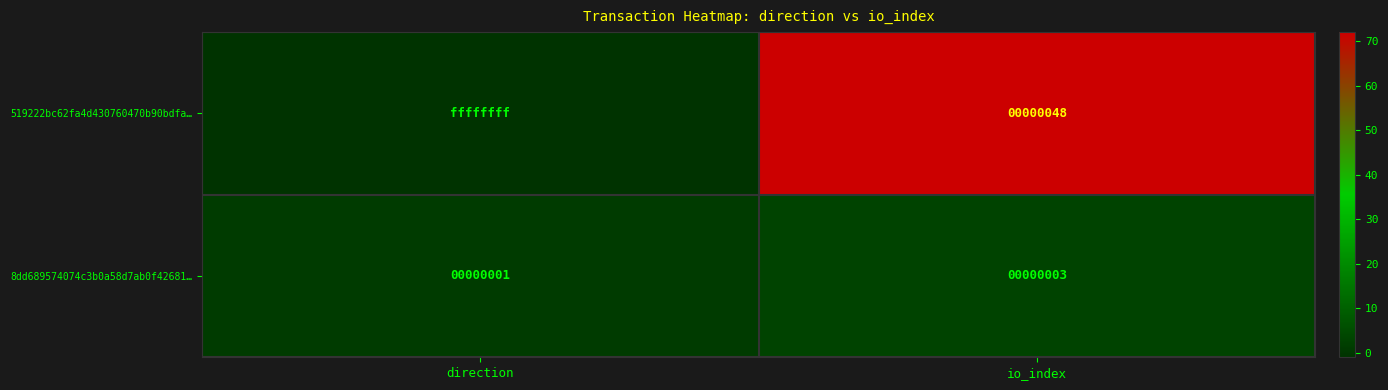

What is the minimum value shown in the chart?

-1